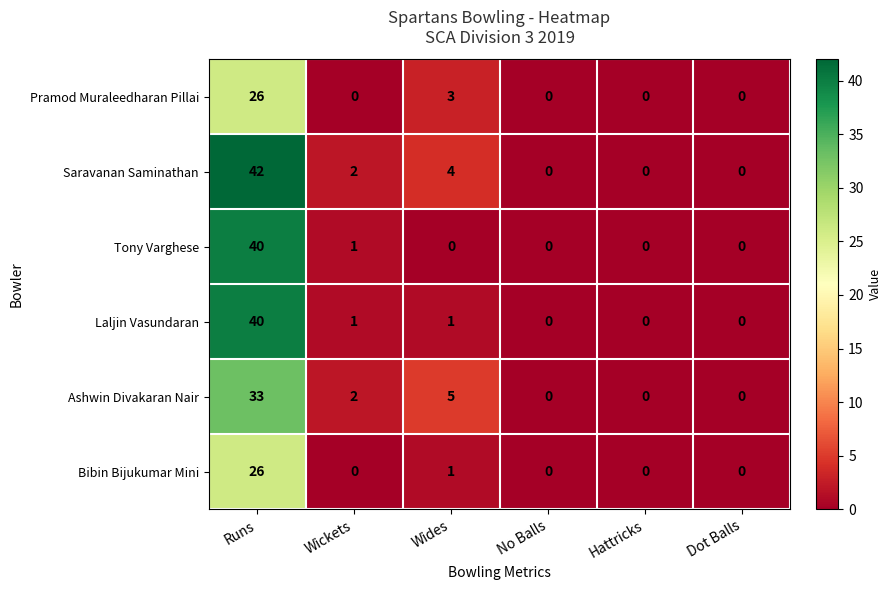

At which category is the sum across all series the highest?

Runs